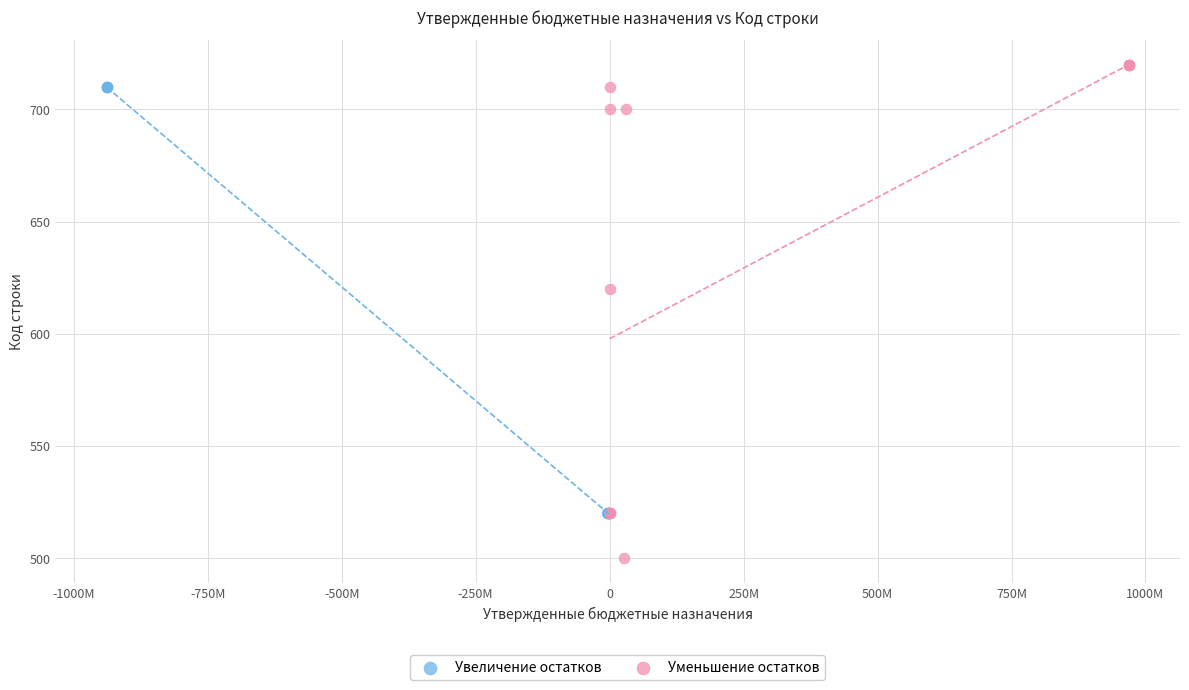

Which series contains the lowest Y value?

Уменьшение остатков